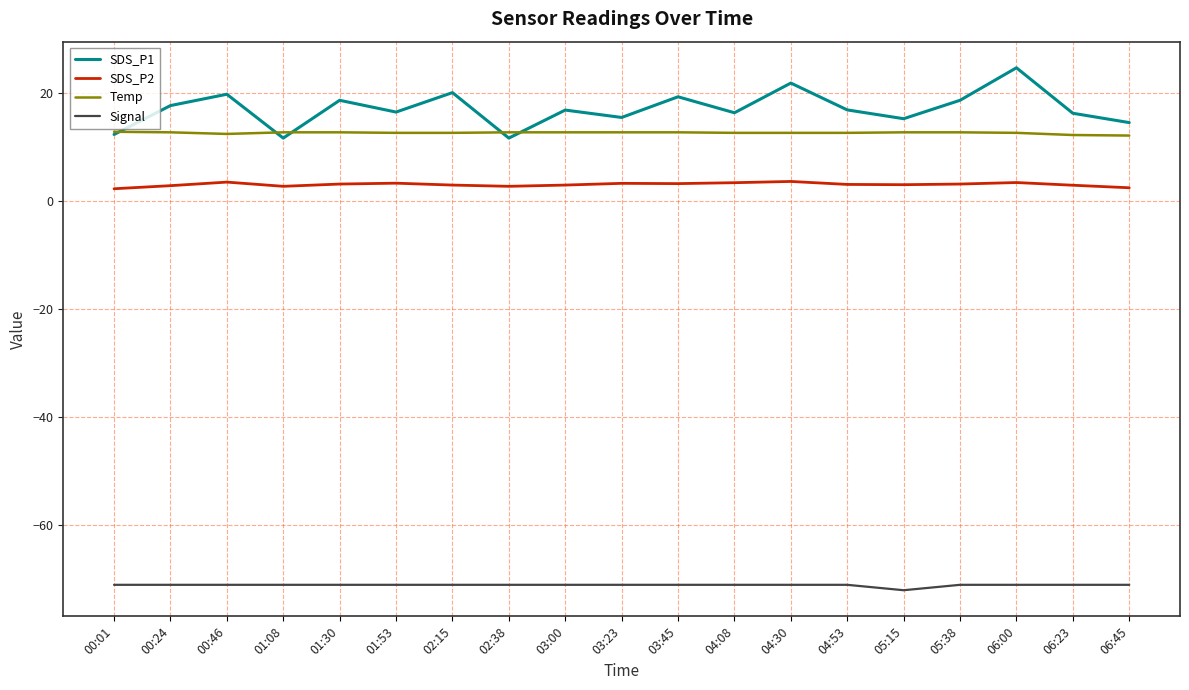

Which series has the widest spread of values?

SDS_P1